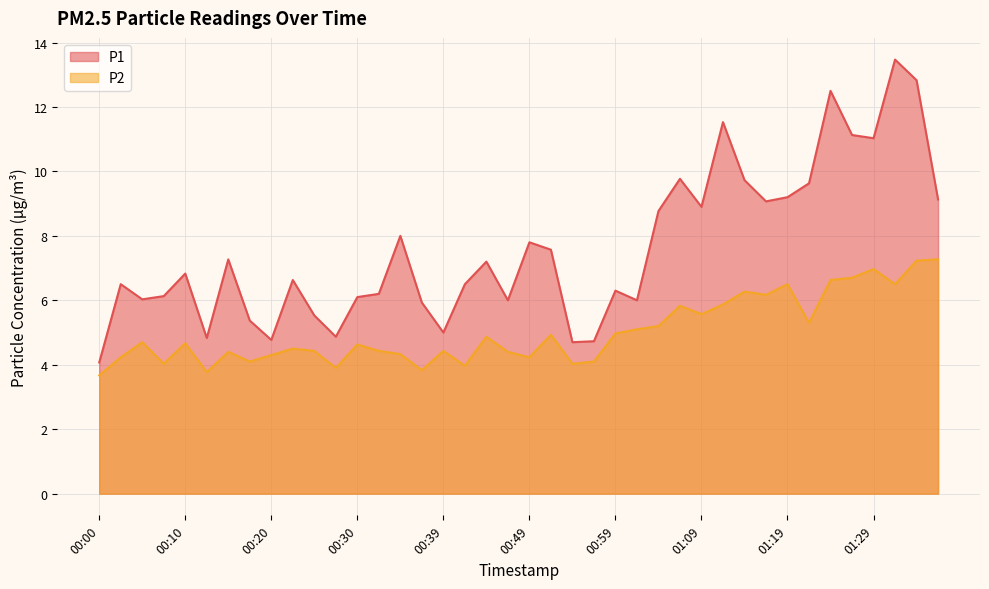

True or false: P2 and P1 cross at least once.

False